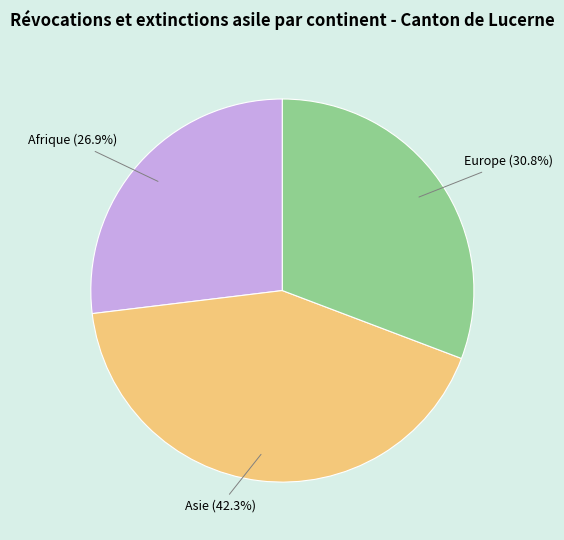

To the nearest percent, what is the difference between the largest and smallest slice percentages?

15%